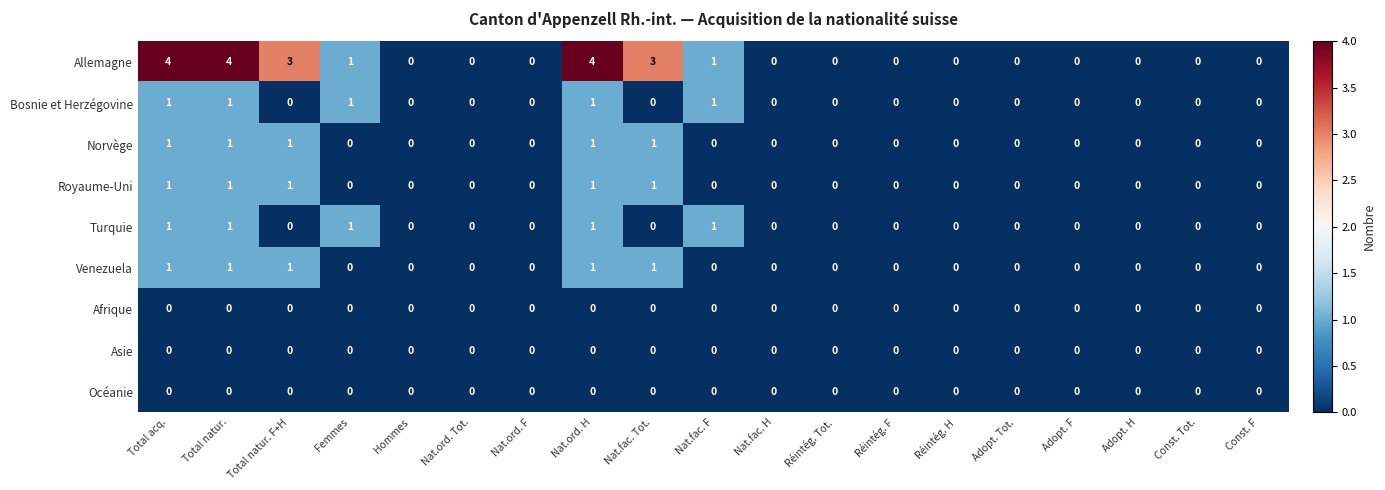

Which series has the largest total across all categories?

Allemagne